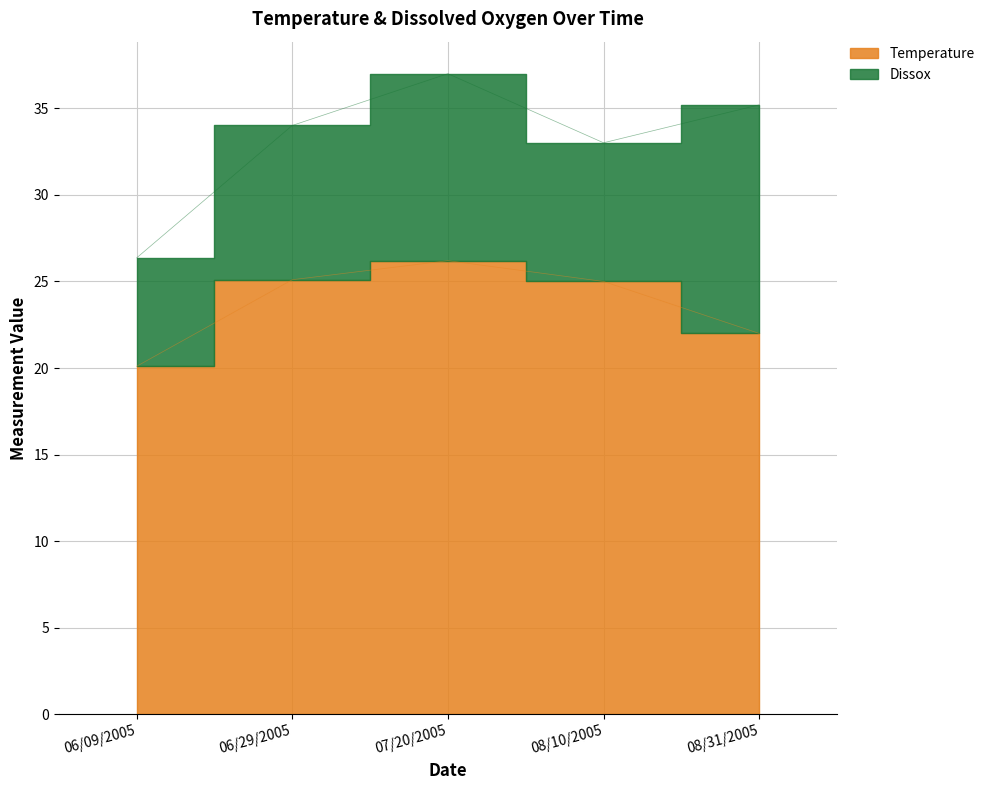

What is the label of the 5th point from the left?

08/31/2005